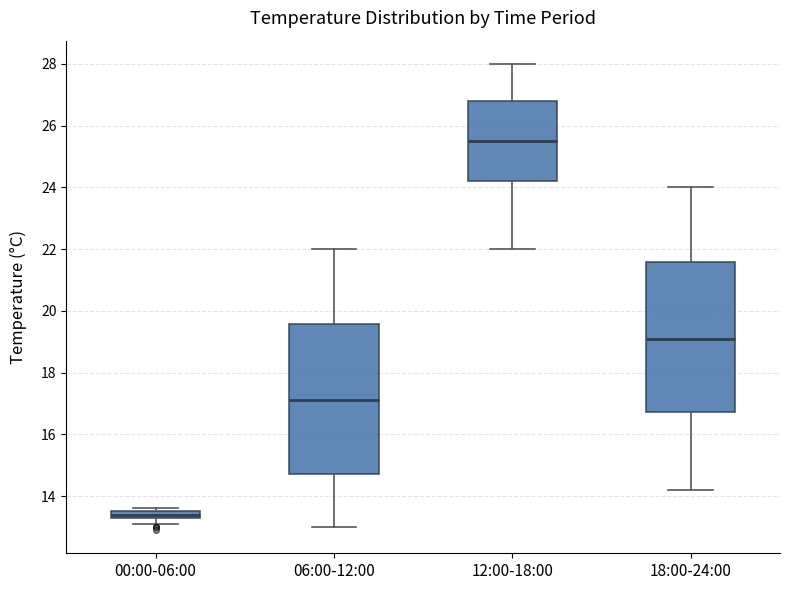

Where does the median line of the box for 12:00-18:00 sit on the y-axis? The values are not printed on the chart, so give them approximately, as read against the axis.

25.6